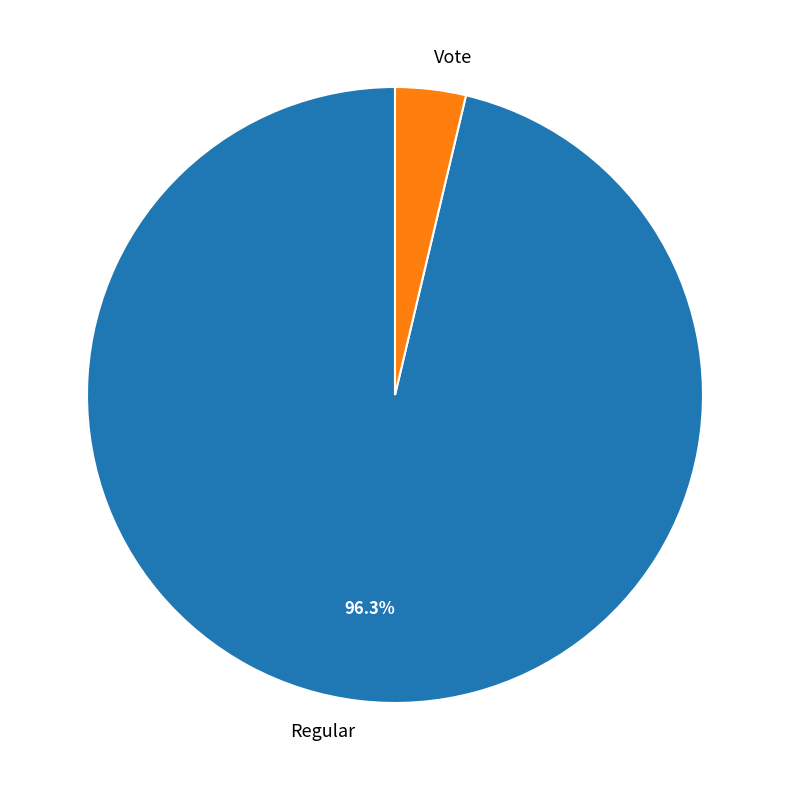

Rank the categories by value from lowest to highest.

Vote, Regular